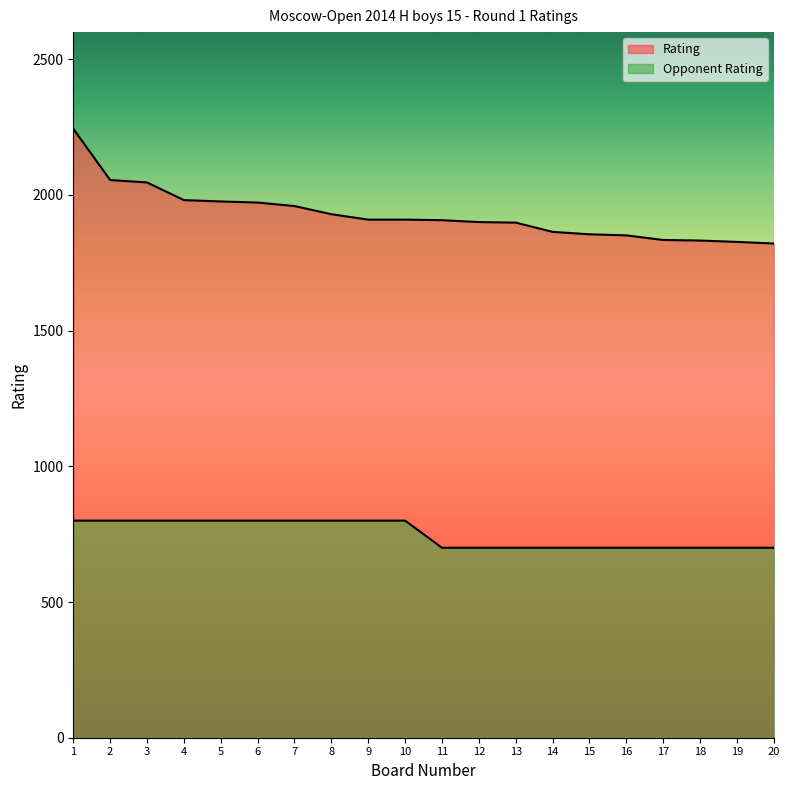

What is the greatest value displayed?

2244